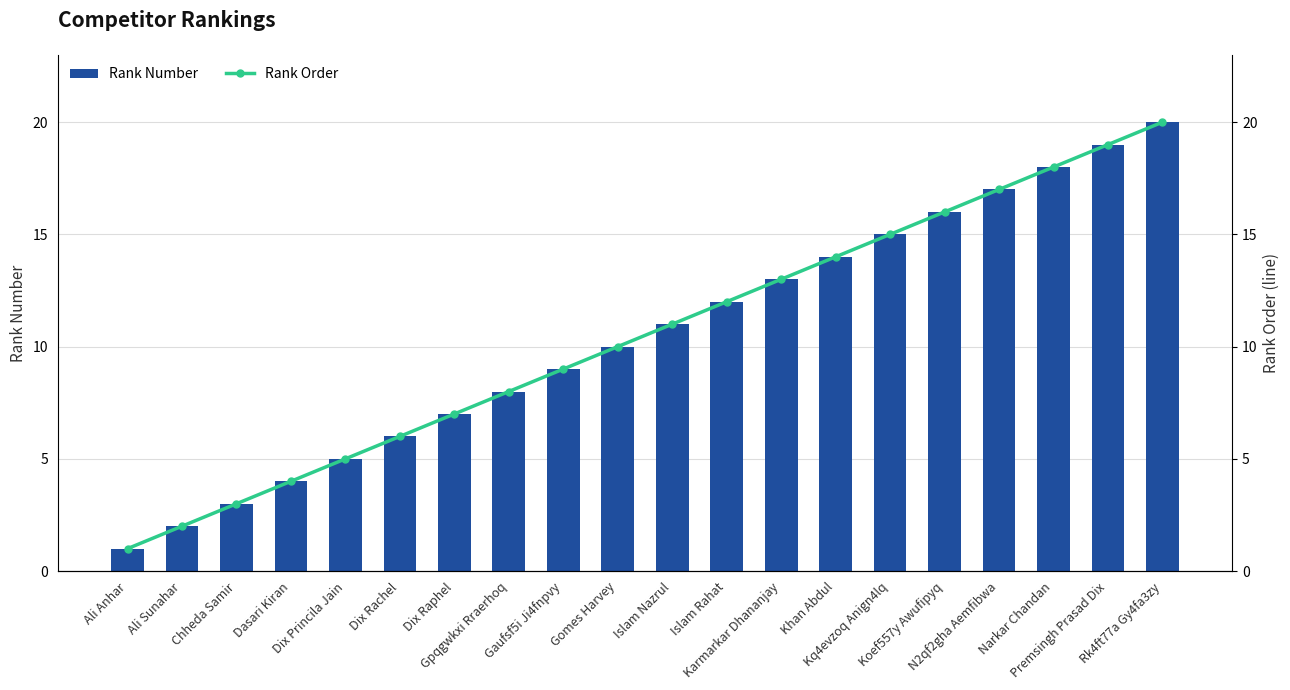

Rank the categories by Rank Order value from highest to lowest.

Rk4ft77a Gy4fa3zy, Premsingh Prasad Dix, Narkar Chandan, N2qf2gha Aemfibwa, Koef557y Awufipyq, Kq4evzoq Anign4lq, Khan Abdul, Karmarkar Dhananjay, Islam Rahat, Islam Nazrul, Gomes Harvey, Gaufsf5i Ji4fnpvy, Gpqgwkxi Rraerhoq, Dix Raphel, Dix Rachel, Dix Princila Jain, Dasari Kiran, Chheda Samir, Ali Sunahar, Ali Anhar